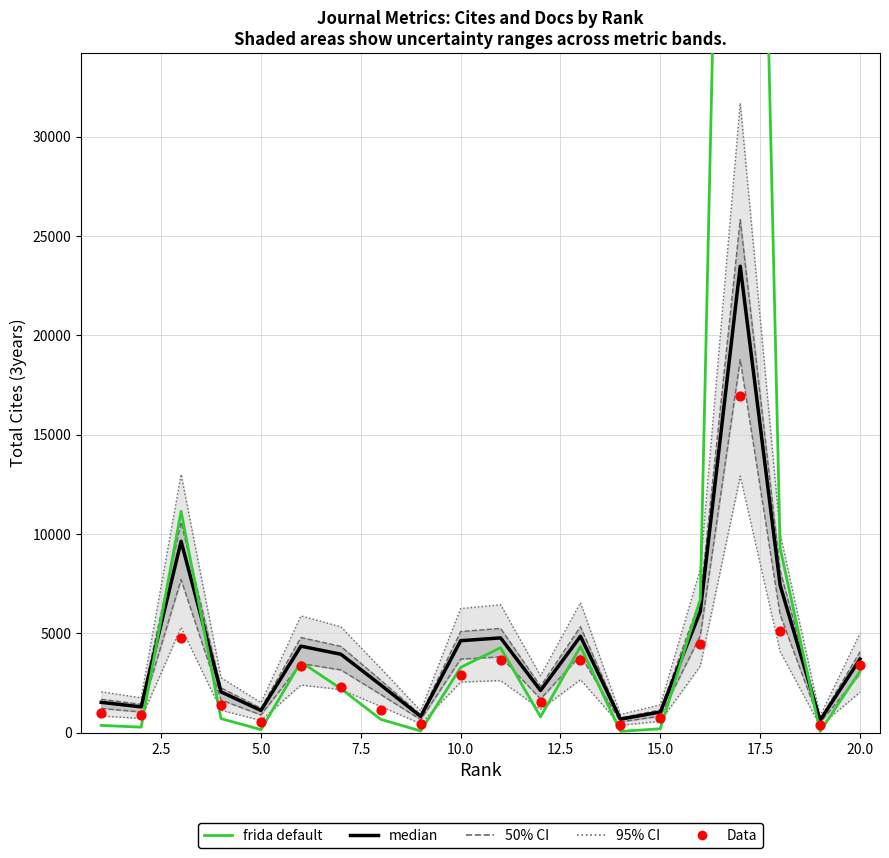

At how many categories does at least one series exceed 96757?

1